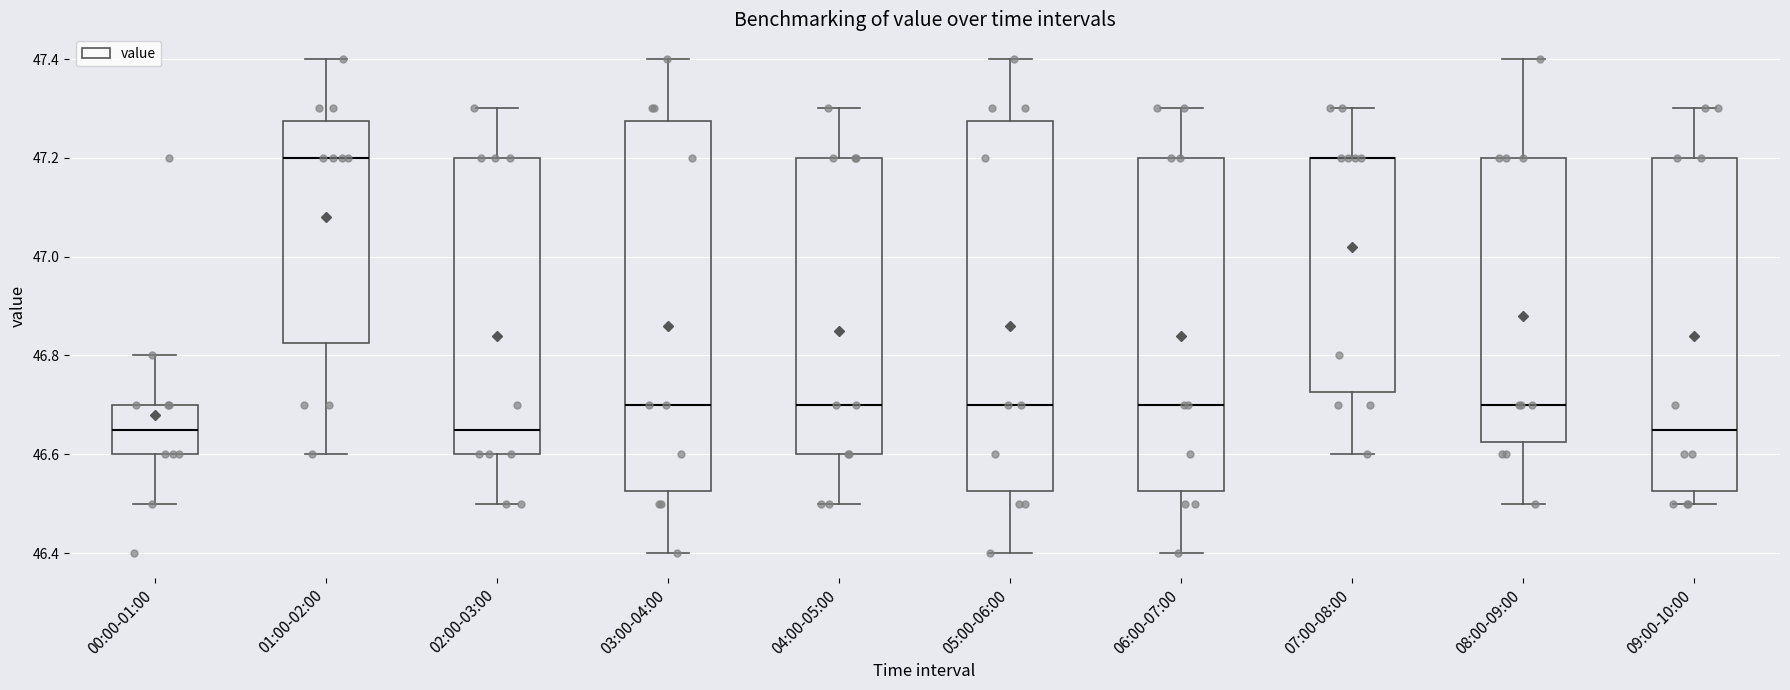

Where is the lower edge of the box for 05:00-06:00 on the y-axis? The values are not printed on the chart, so give them approximately, as read against the axis.

46.52